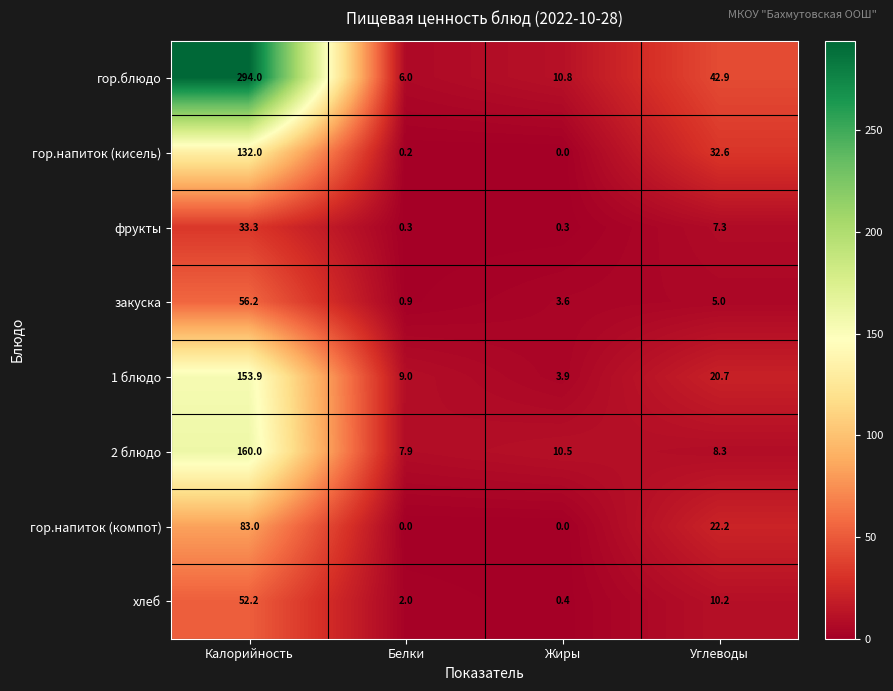

What is the difference between the maximum and minimum values in the 1 блюдо series?

150.0